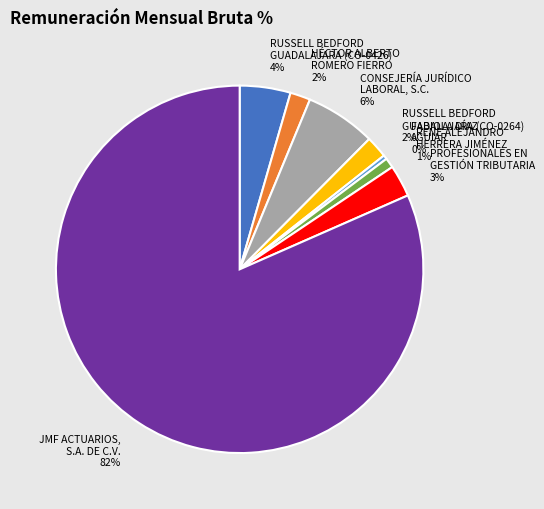

Which slice is the smallest?

FABIOLA DÍAZ AGUIAR